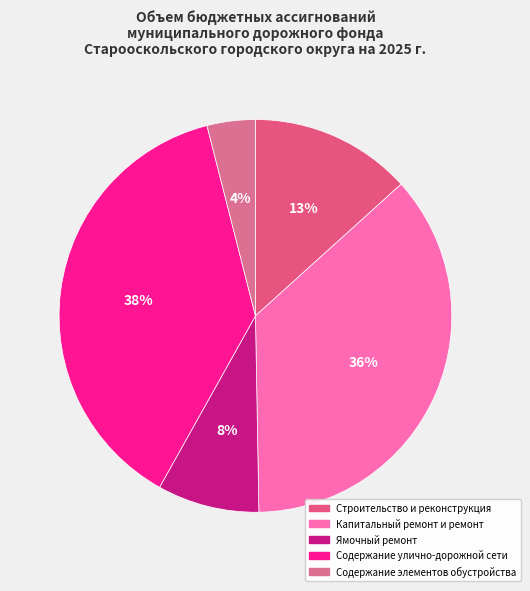

Do Содержание улично-дорожной сети and Строительство и реконструкция together represent more than half of the pie?

Yes